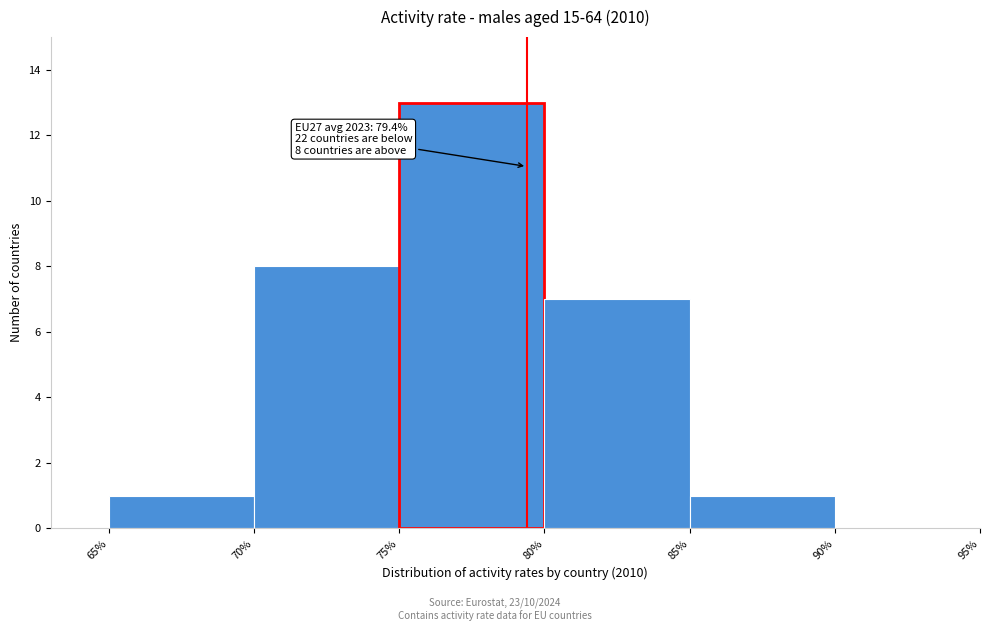

Which range on the x-axis has the tallest bar?

75% to 80%